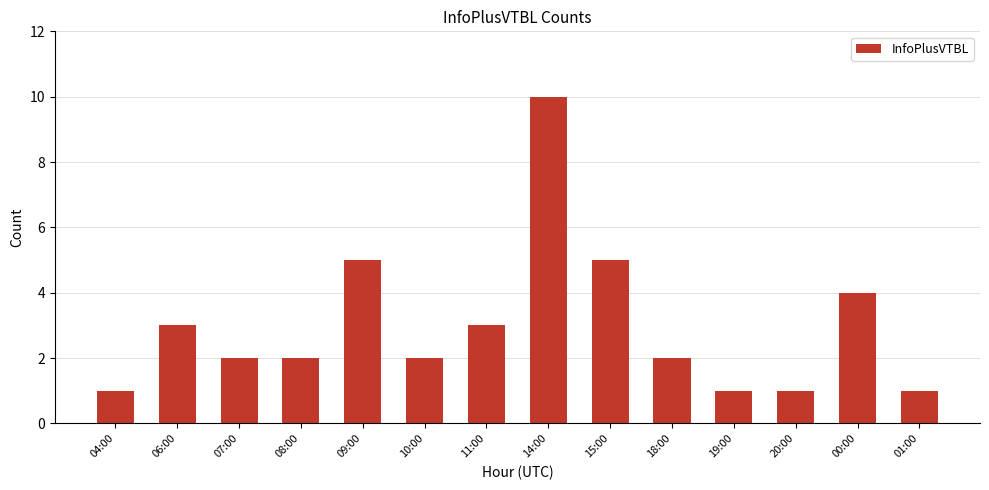

Reading left to right, list all the values displayed in this chart.

04:00=1	06:00=3	07:00=2	08:00=2	09:00=5	10:00=2	11:00=3	14:00=10	15:00=5	18:00=2	19:00=1	20:00=1	00:00=4	01:00=1